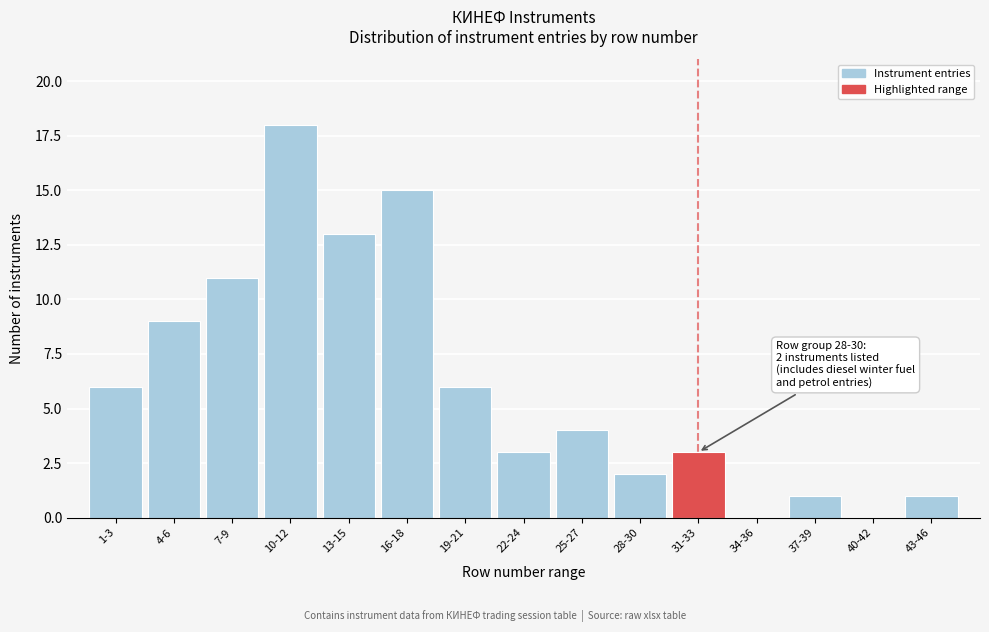

Reading left to right, transcribe all the data shown in this chart.

1-3=6	4-6=9	7-9=11	10-12=18	13-15=13	16-18=15	19-21=6	22-24=3	25-27=4	28-30=2	31-33=3	34-36=0	37-39=1	40-42=0	43-46=1